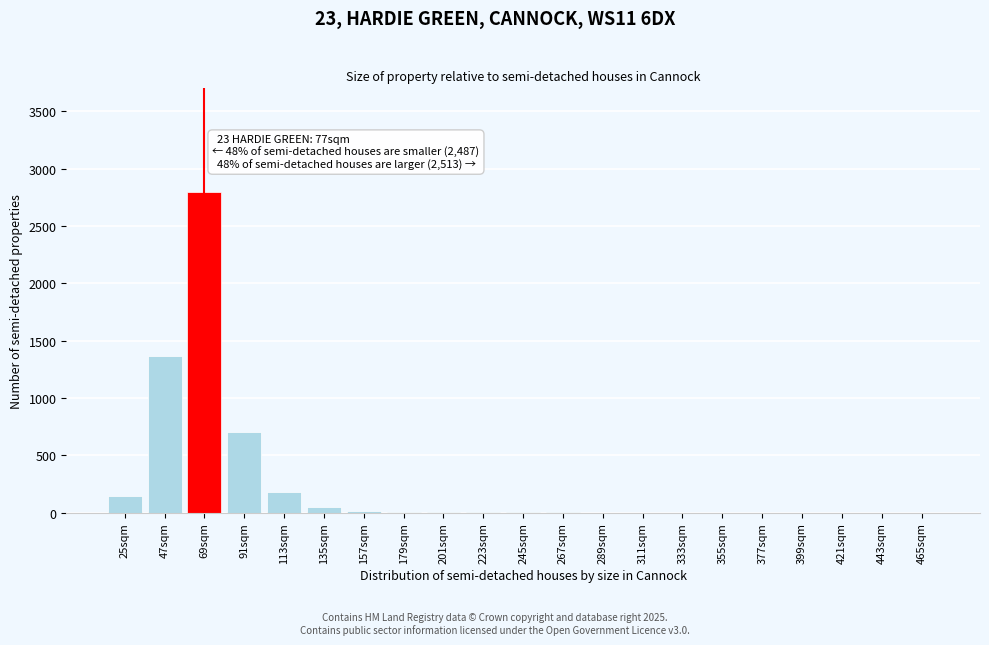

What is the greatest value displayed?

2800